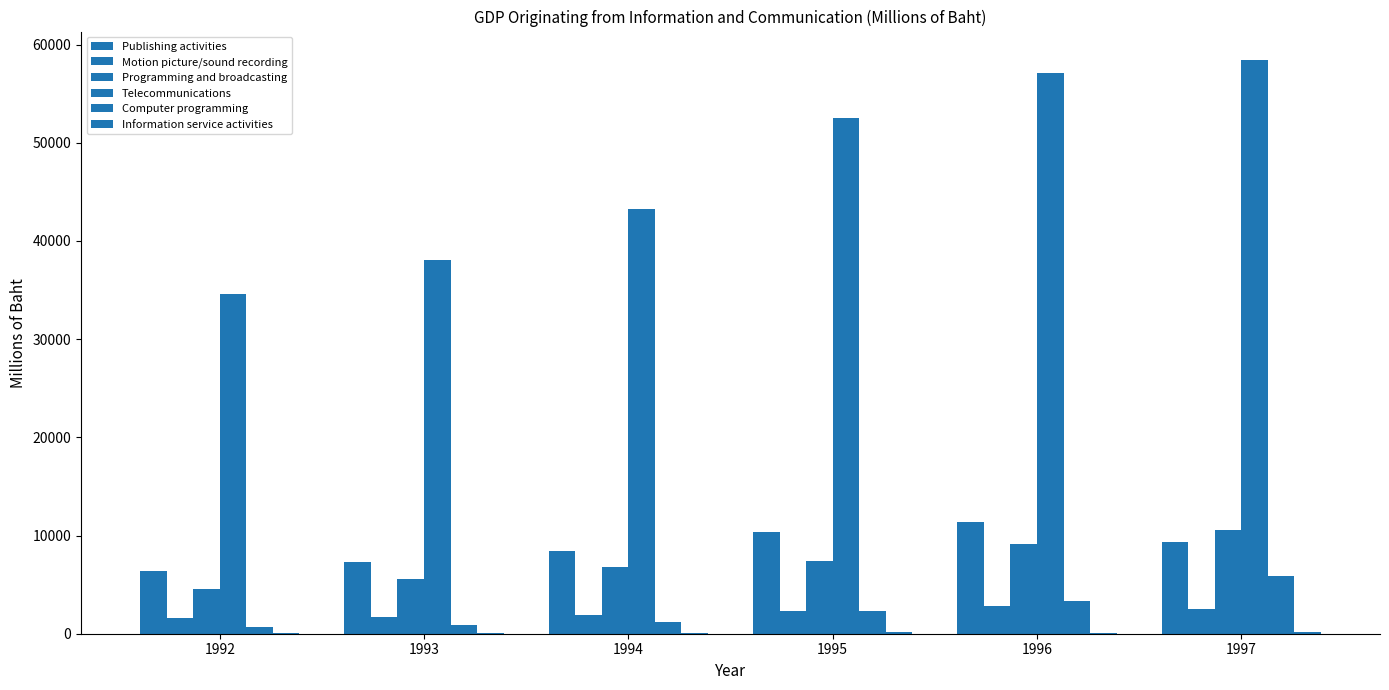

How many series are shown in this chart?

6